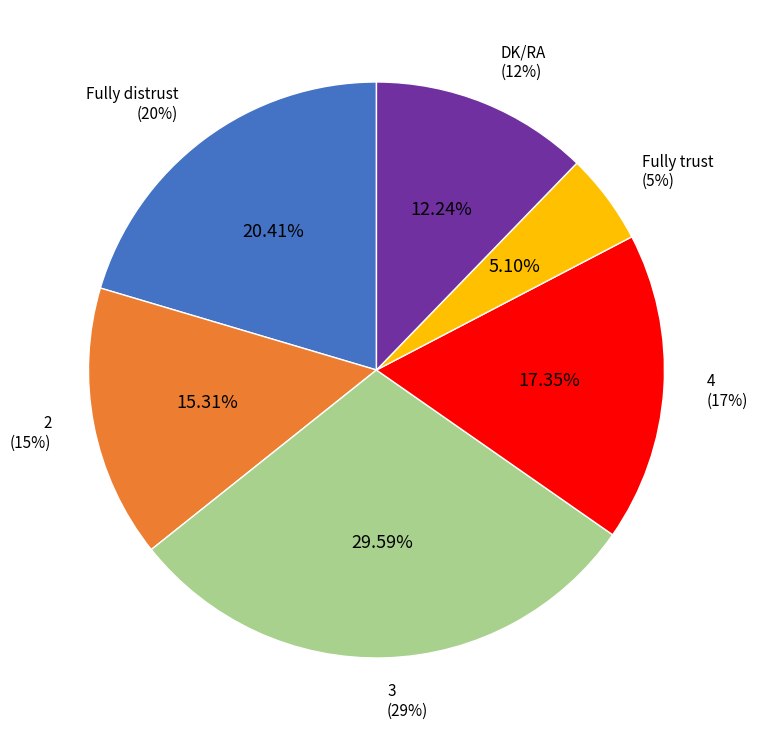

Rank the categories by value from lowest to highest.

Fully trust, DK/RA, 2, 4, Fully distrust, 3